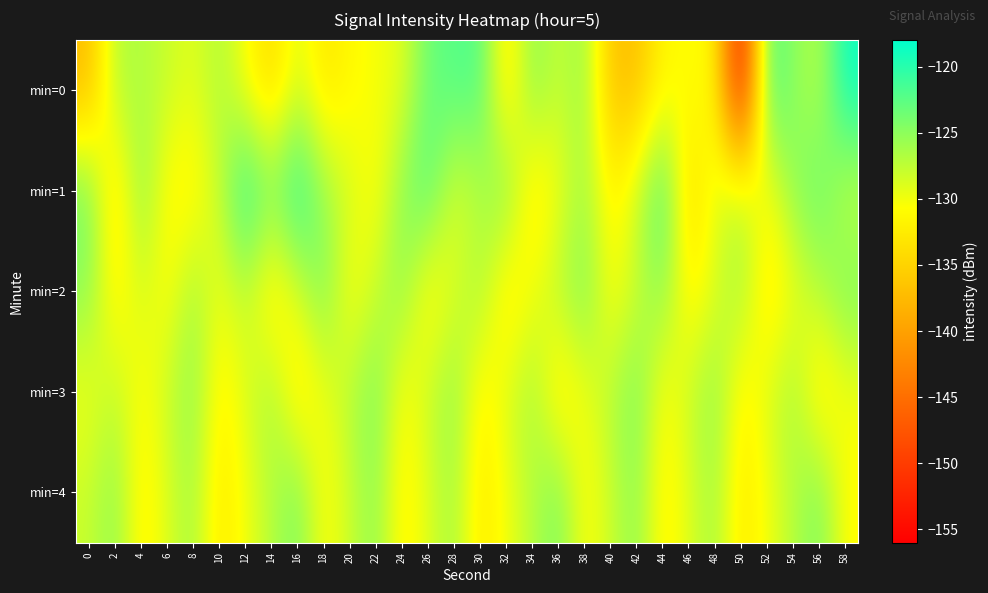

Which series has the widest spread of values?

min=0